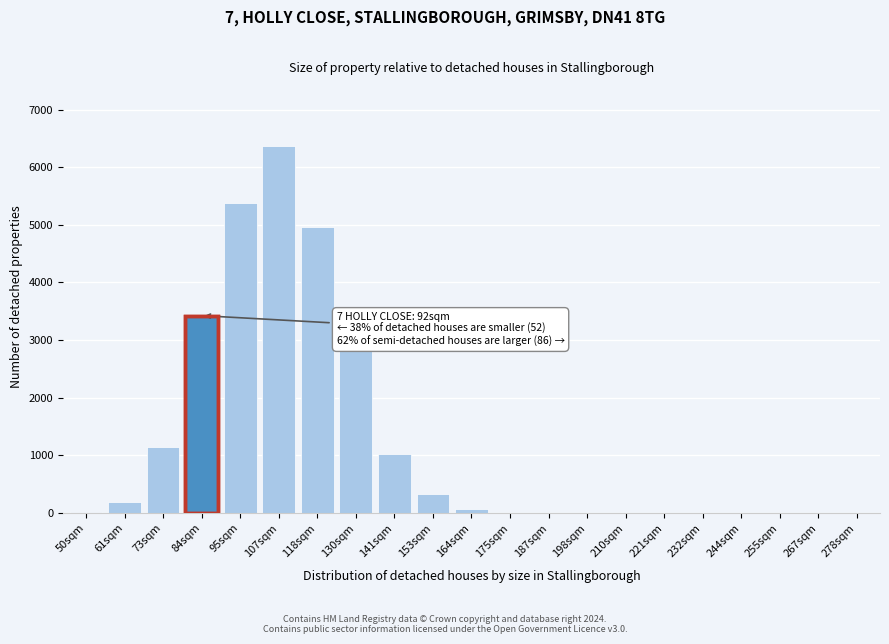

Is it true that the value at 153sqm is 330?

True